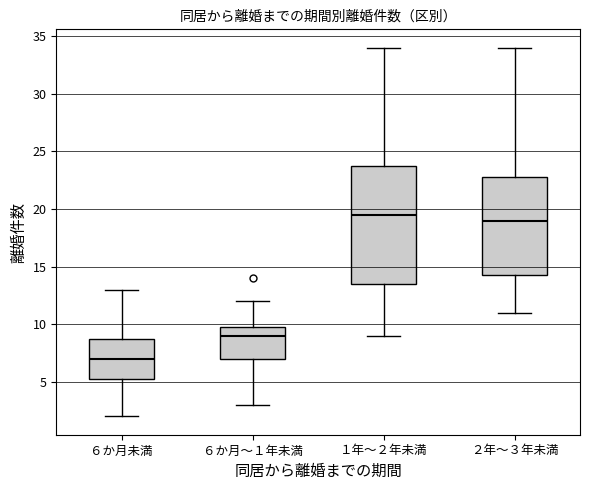

Where does the upper whisker of the box for １年～２年未満 end on the y-axis? The values are not printed on the chart, so give them approximately, as read against the axis.

34.0